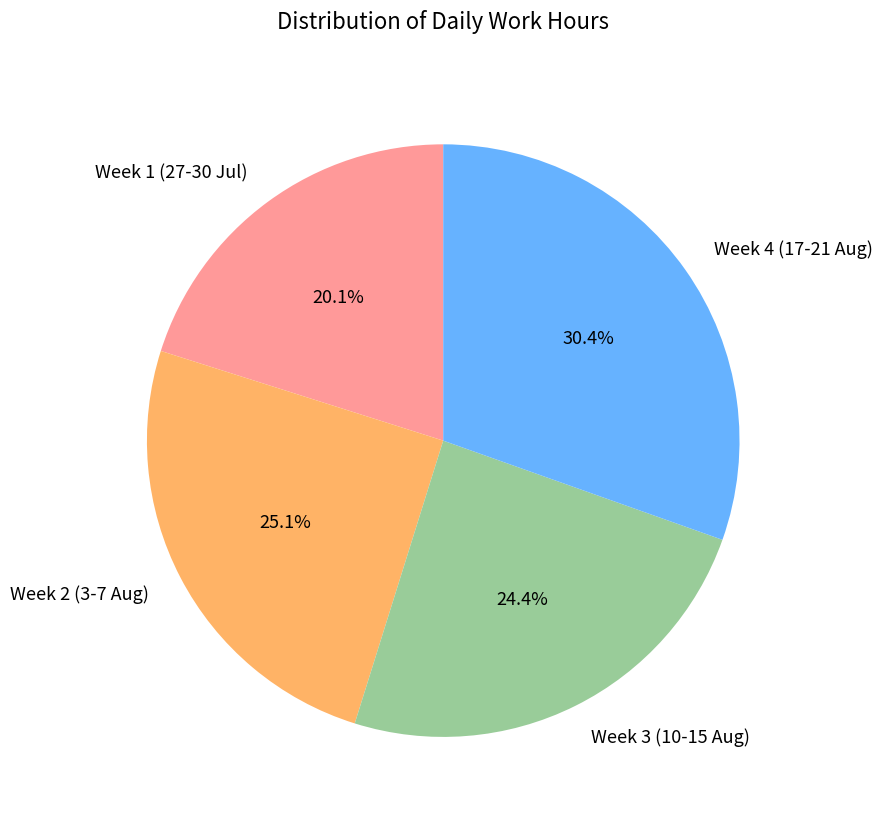

Which slice is the largest?

Week 4 (17-21 Aug)